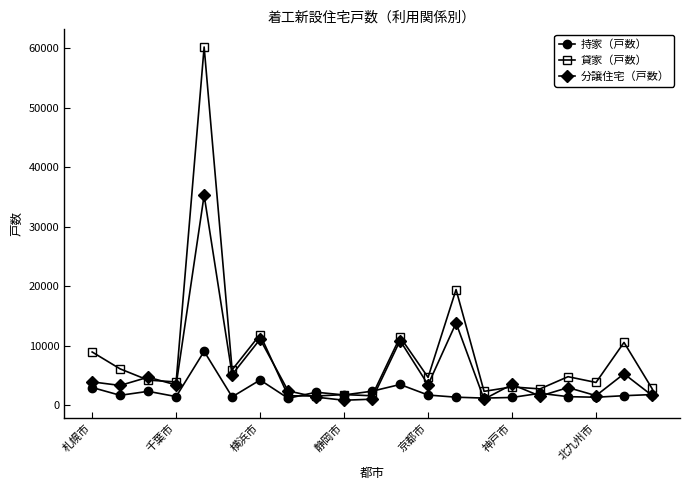

What is the minimum value for 持家（戸数）?

1118